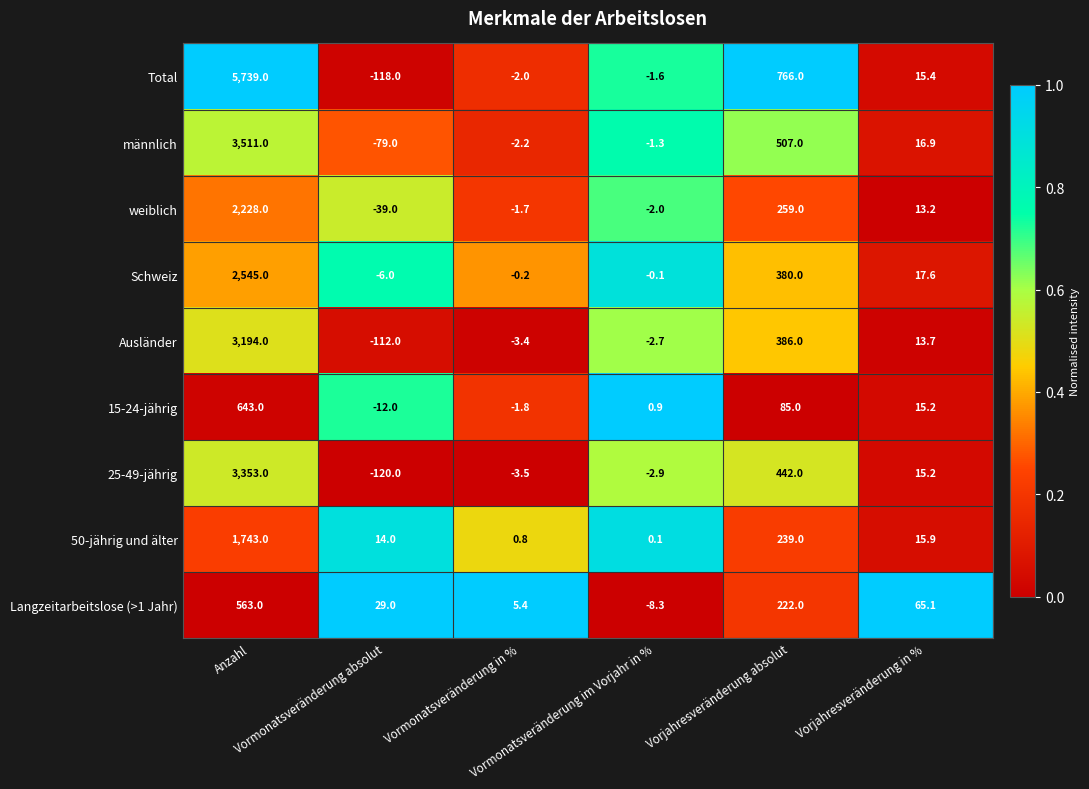

Which label corresponds to the largest value in the chart?

Anzahl